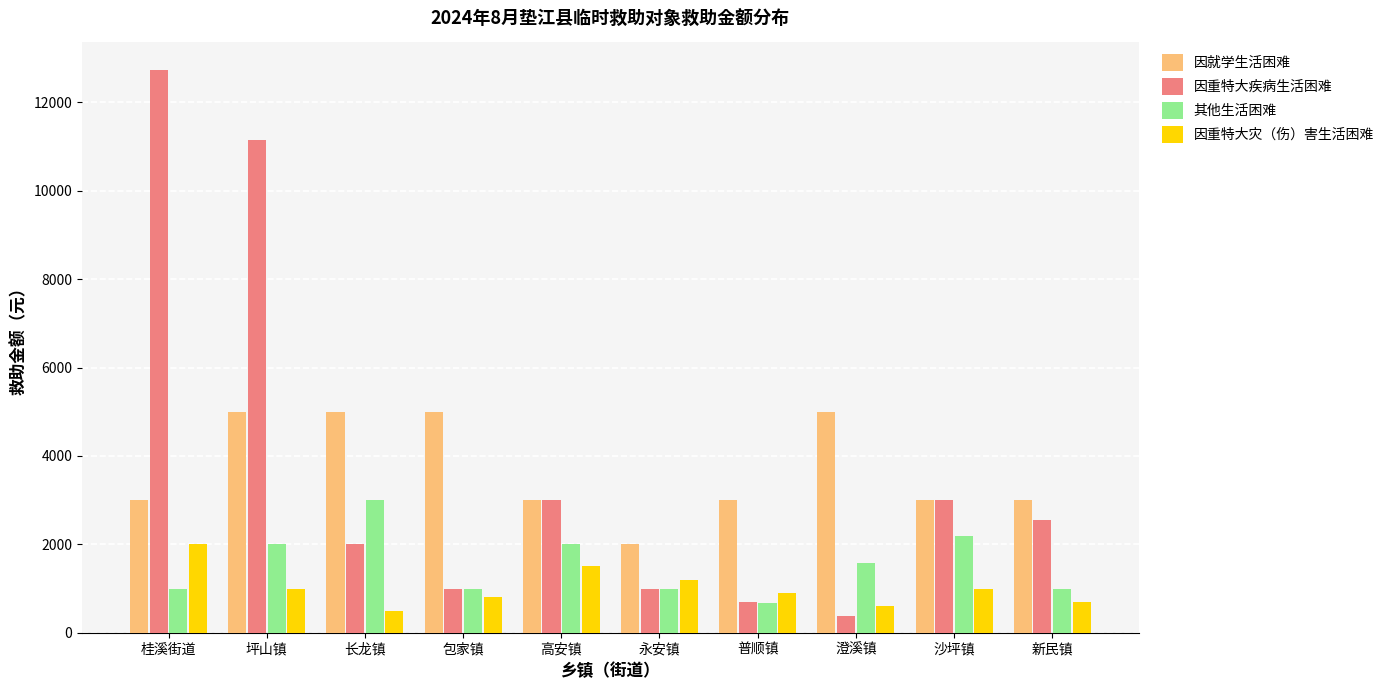

At which label does 因重特大疾病生活困难 reach its minimum?

澄溪镇